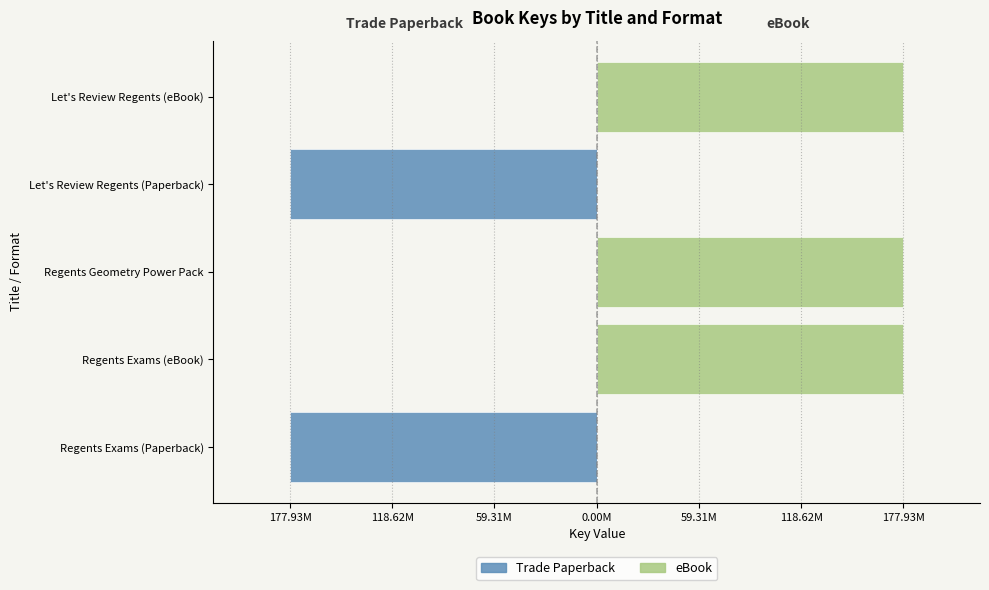

Which has a higher value, Regents Geometry Power Pack or Regents Exams (eBook)?

Regents Geometry Power Pack